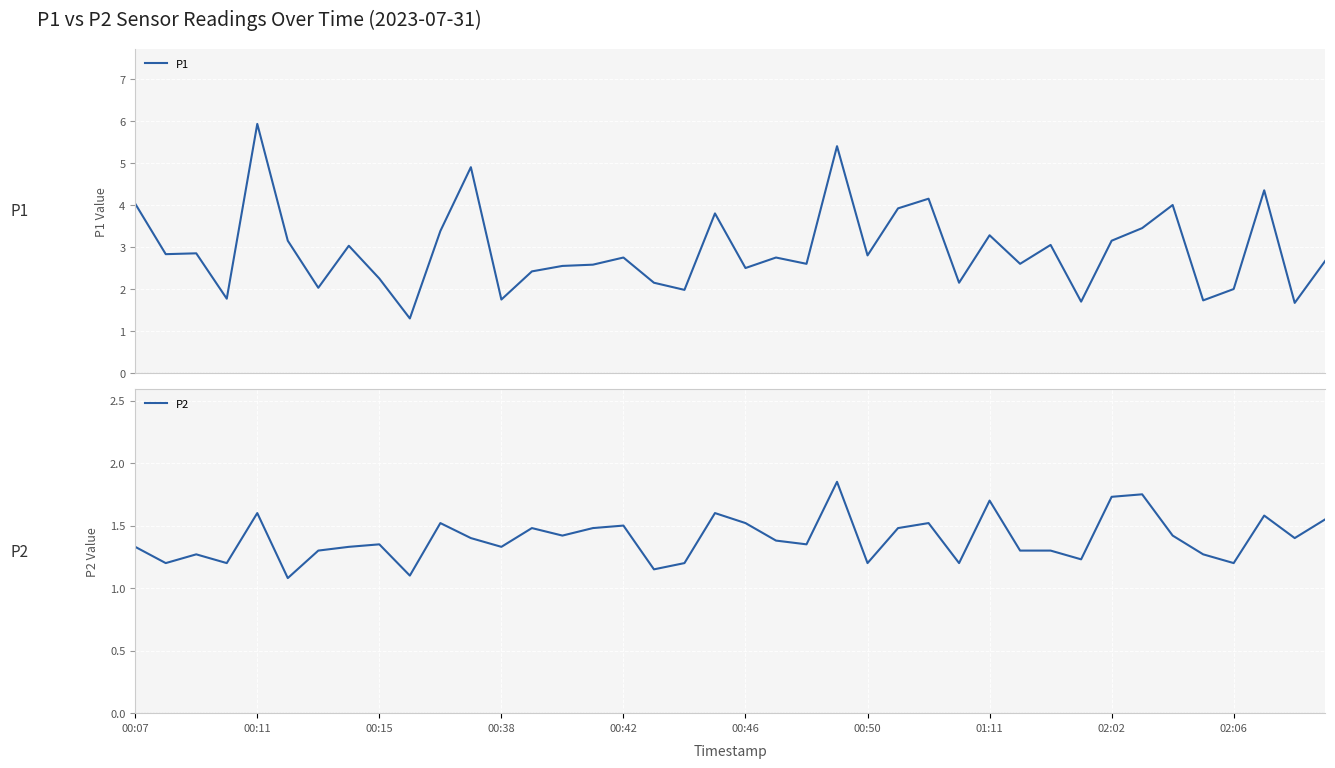

Is it true that P2 equals 0.4 at 27?

False